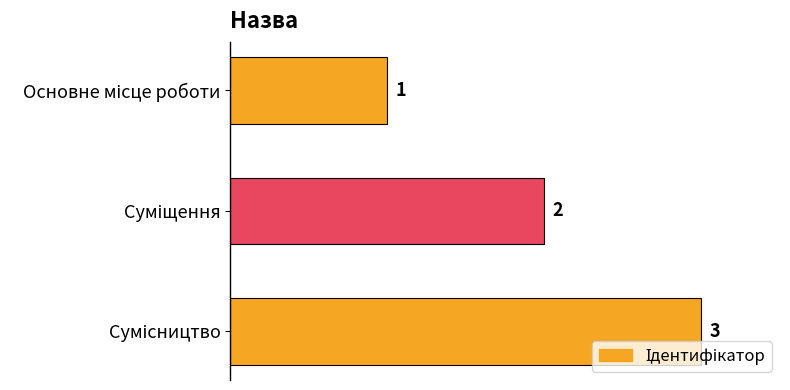

Are the bars grouped side by side (vs. stacked)?

No